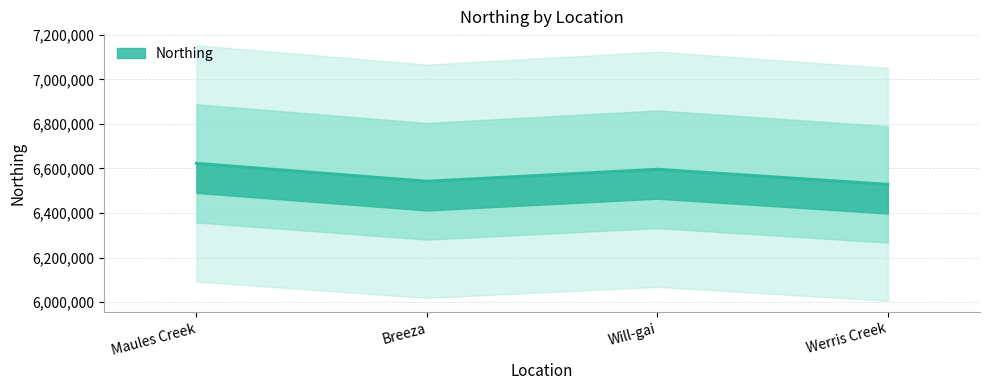

Reading left to right, extract all data points from this chart.

Maules Creek=6623037	Breeza=6542606	Will-gai=6596392	Werris Creek=6528734